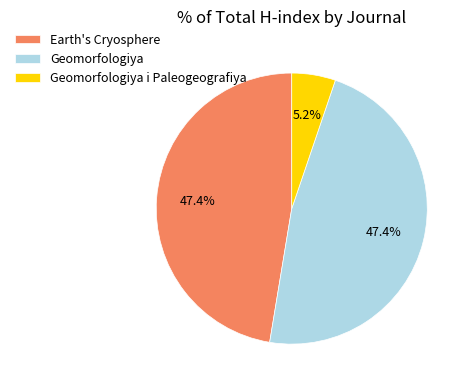

Is there a majority slice in this chart?

No